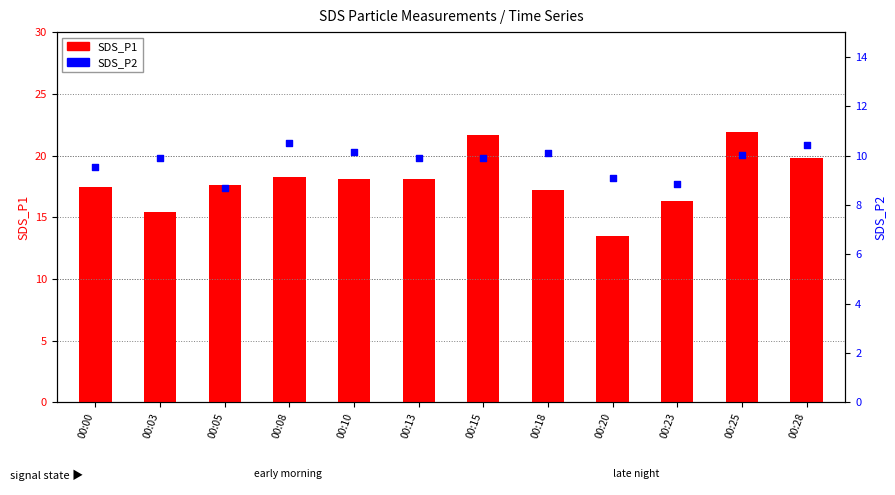

What is the total value across all series at 00:10?

28.2